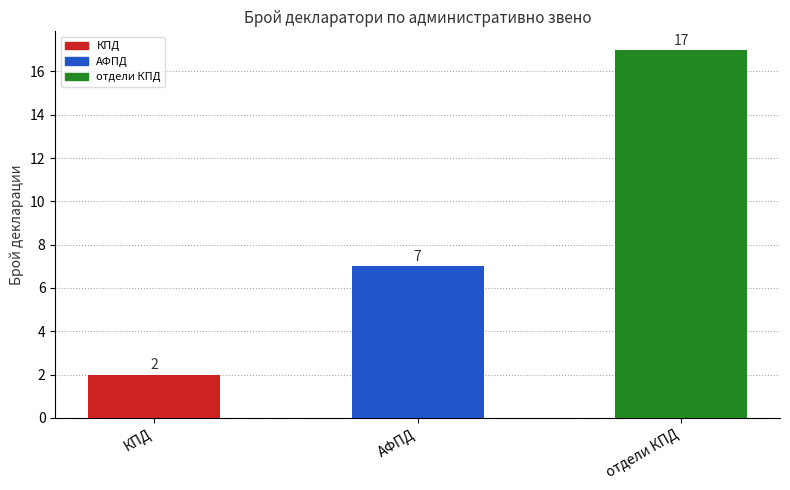

What value does the data have at отдели КПД?

17